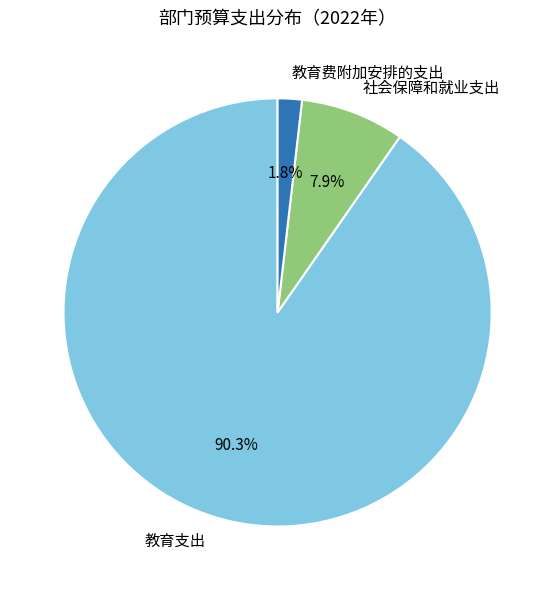

What percentage is the 教育支出 slice, to the nearest percent?

90%